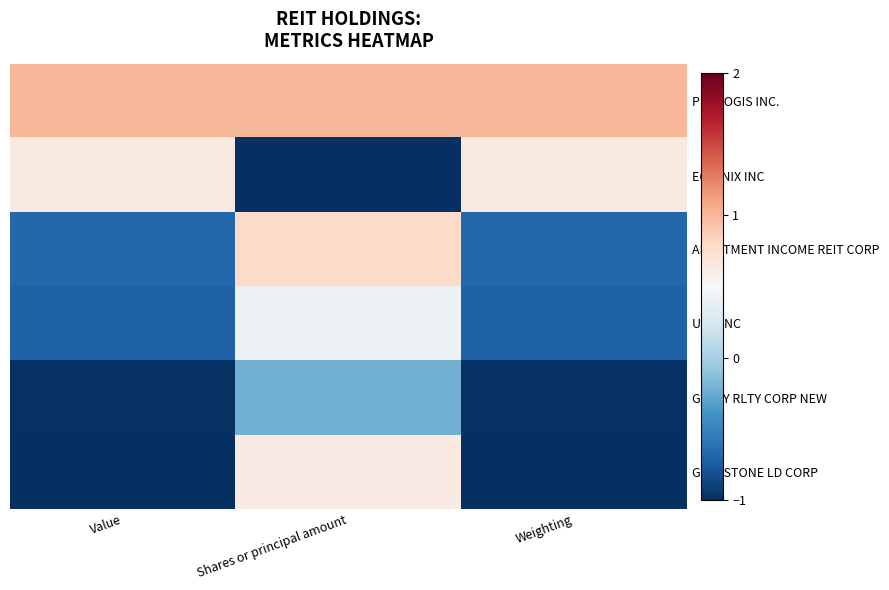

List the series in order of their peak value, lowest first.

GETTY RLTY CORP NEW, UDR INC, GLADSTONE LD CORP, EQUINIX INC, APARTMENT INCOME REIT CORP, PROLOGIS INC.